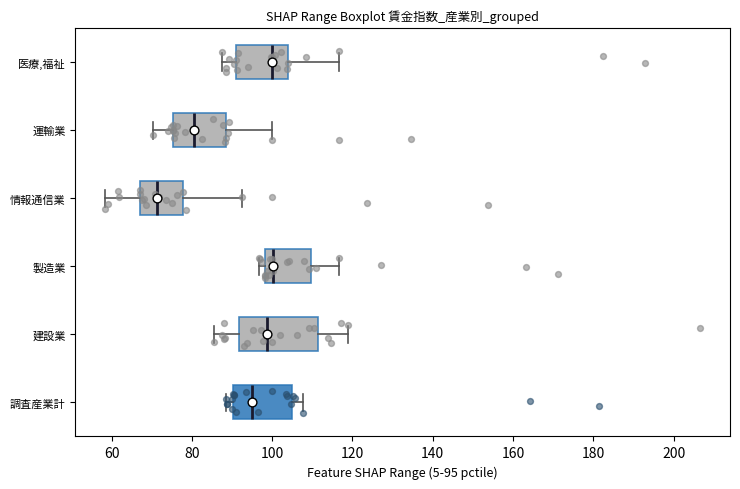

Reading bottom to top, read every box against the x-axis: the position of its median line, the range the box covers, and the ends of its whiskers. The values are not printed on the chart, so give them approximately, as read against the axis.

調査産業計: median 94, box 90 to 104, whiskers 88 to 108
建設業: median 98, box 92 to 112, whiskers 86 to 120
製造業: median 100, box 98 to 110, whiskers 96 to 116
情報通信業: median 72, box 68 to 78, whiskers 58 to 92
運輸業: median 80, box 76 to 88, whiskers 70 to 100
医療,福祉: median 100, box 90 to 104, whiskers 88 to 116